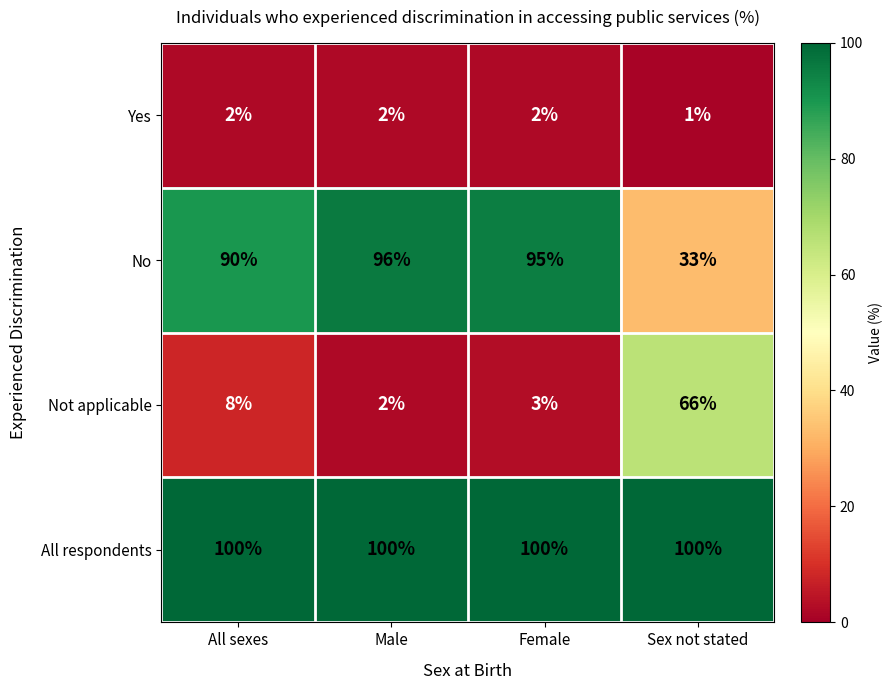

What is the spread (max minus min) of values at Female?

98